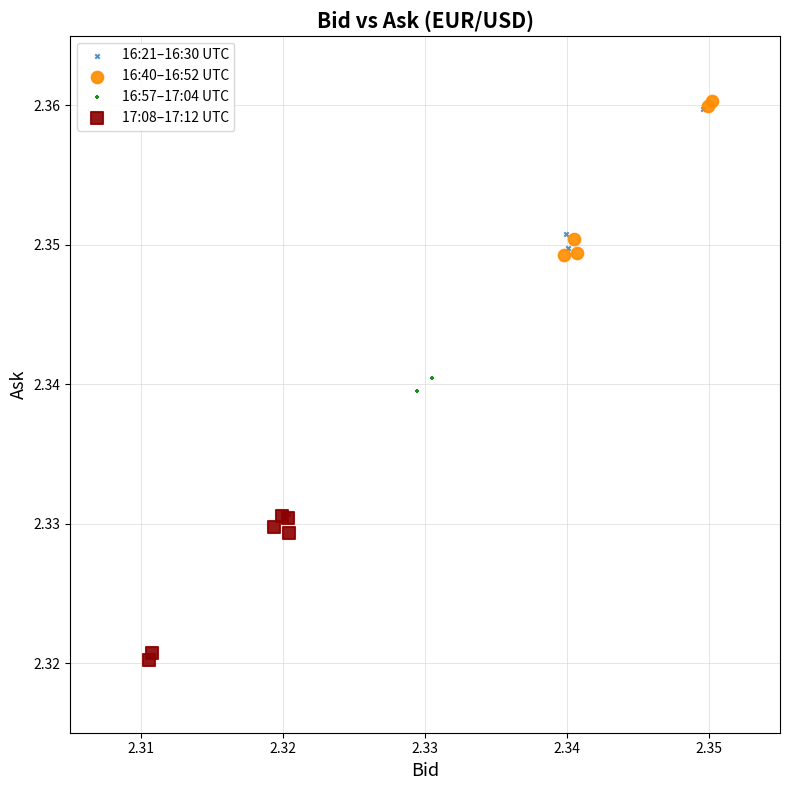

Which series contains the highest Y value?

16:40–16:52 UTC